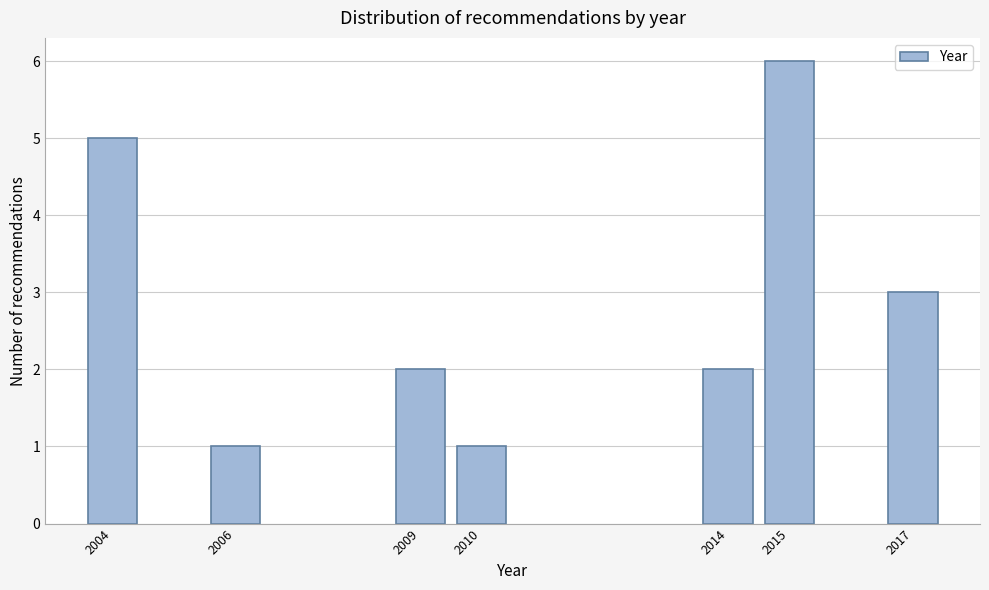

Reading left to right, what are all the values shown in this chart?

5	1	2	1	2	6	3